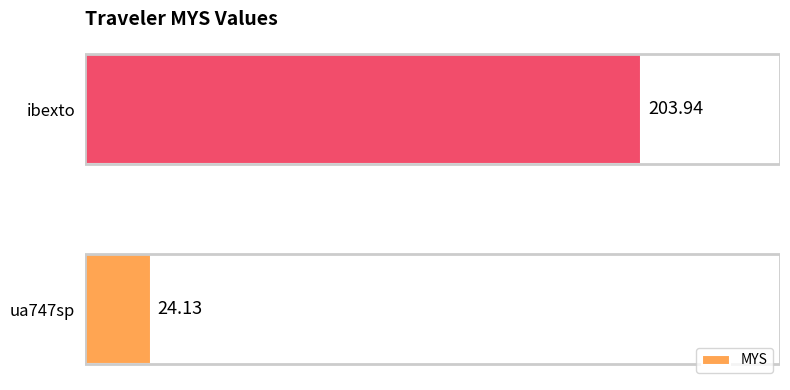

What is the sum of the values at ibexto and ua747sp?

228.1